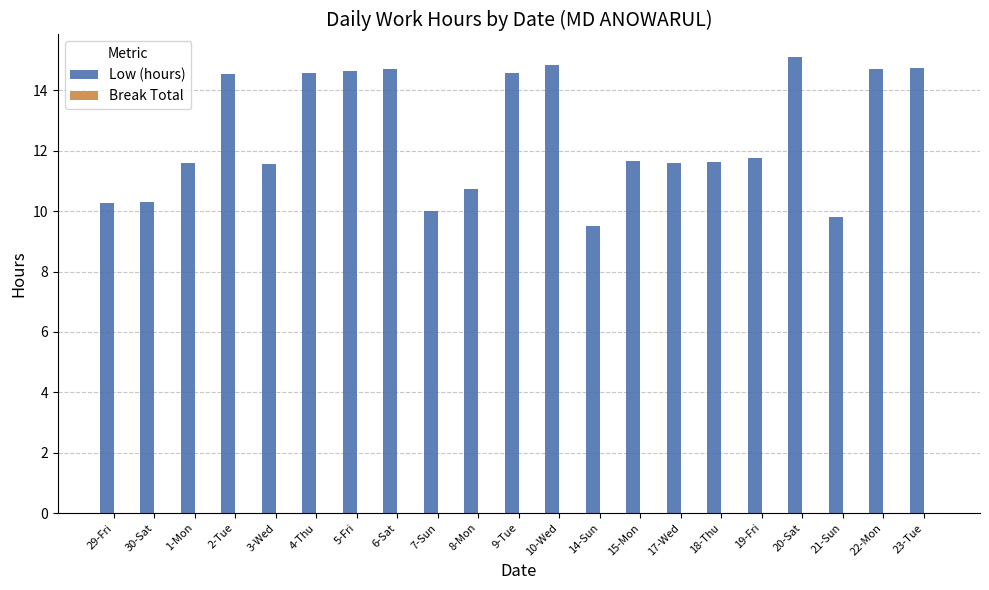

What position from the left is 20-Sat?

18